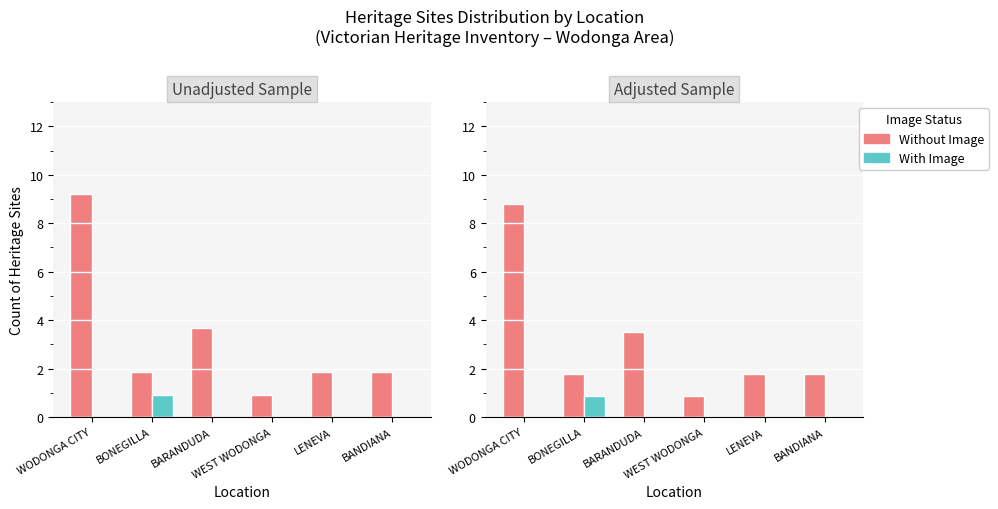

Count the number of categories in the chart.

6